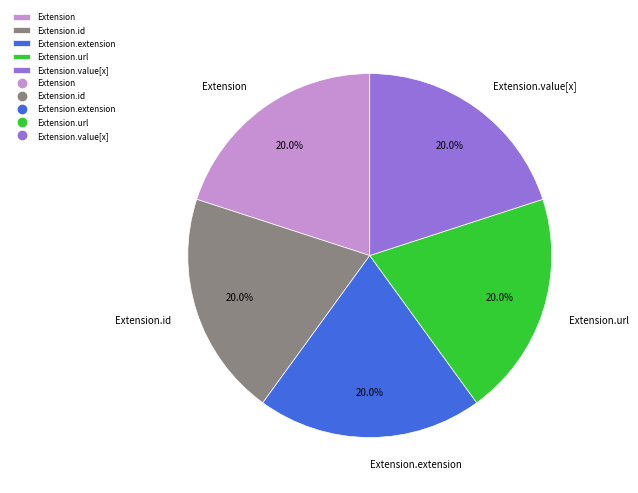

Does Extension.id account for over 50% of the chart?

No